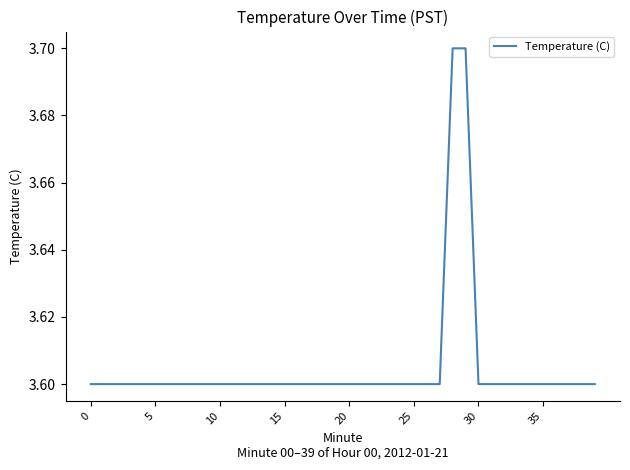

What is the greatest value displayed?

3.7